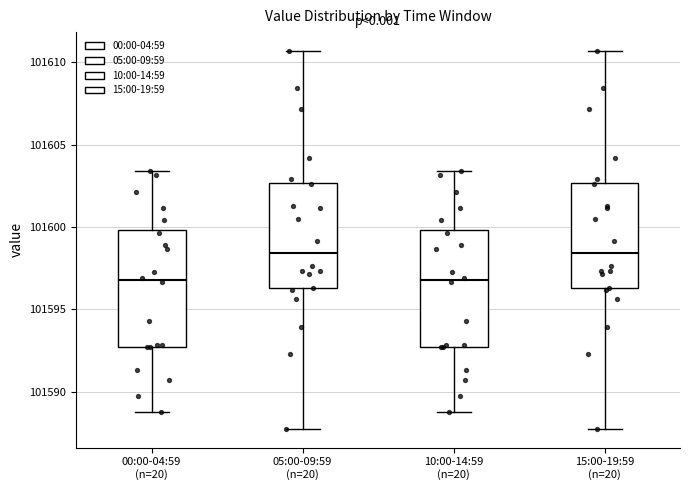

Reading left to right, transcribe this box plot: for each box, give where its median line is, the range the box spans, and where its two whiskers end, as read against the y-axis. The values are not printed on the chart, so give them approximately, as read against the axis.

00:00-04:59 (n=20): median 101597.0, box 101592.5 to 101600.0, whiskers 101589.0 to 101603.5
05:00-09:59 (n=20): median 101598.5, box 101596.5 to 101602.5, whiskers 101588.0 to 101610.5
10:00-14:59 (n=20): median 101597.0, box 101592.5 to 101600.0, whiskers 101589.0 to 101603.5
15:00-19:59 (n=20): median 101598.5, box 101596.5 to 101602.5, whiskers 101588.0 to 101610.5